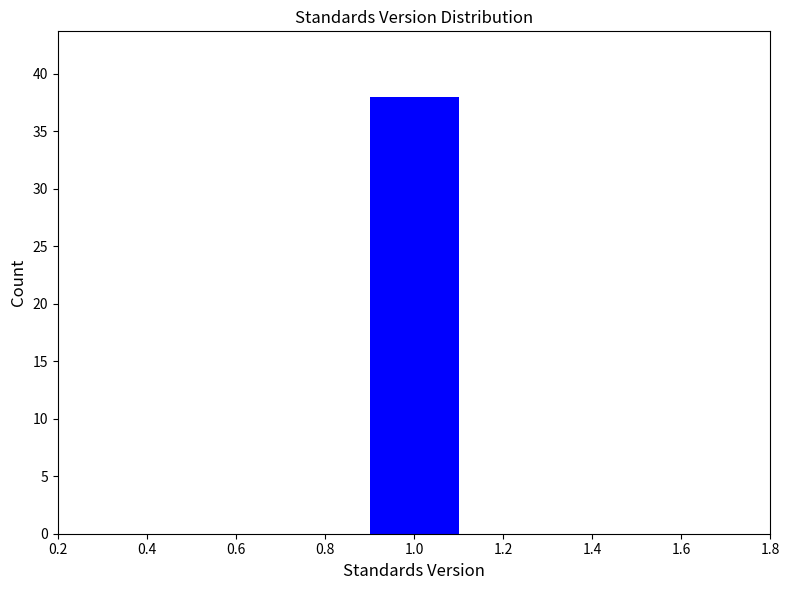

Over which range of the x-axis is the bar tallest?

0.9 to 1.1